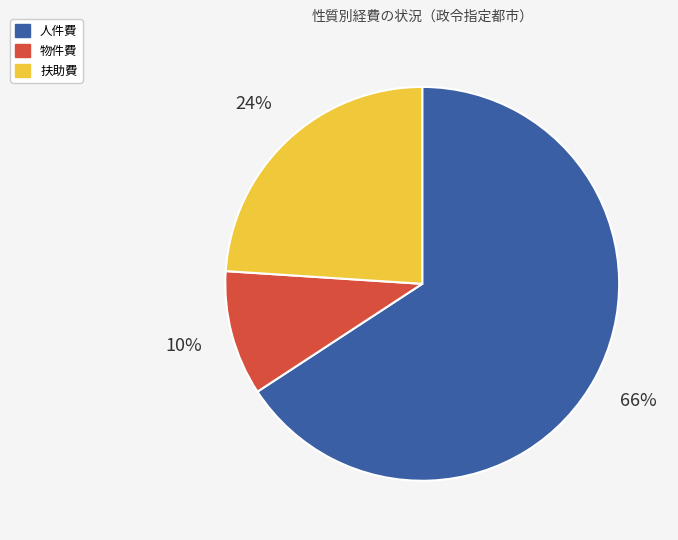

Does any single category account for the majority?

Yes